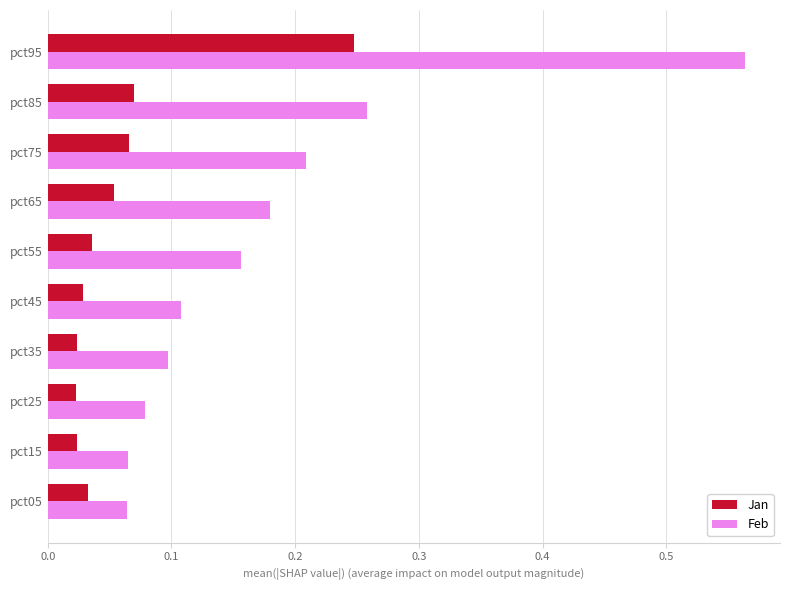

Which series has the largest range (max minus min)?

Feb